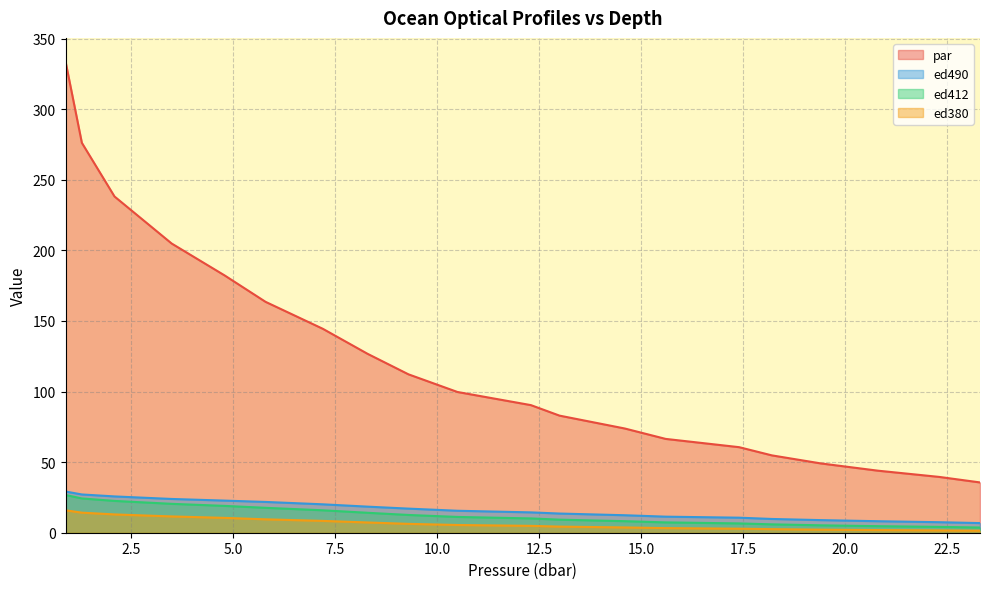

How many values in the par series exceed 99?

10